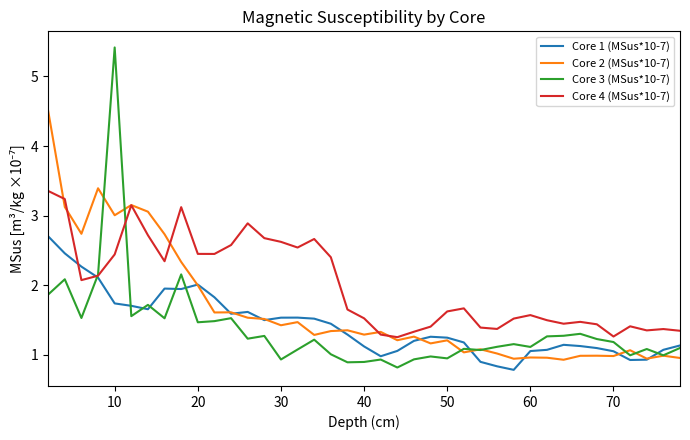

Which series has the widest spread of values?

Core 3 (MSus*10-7)